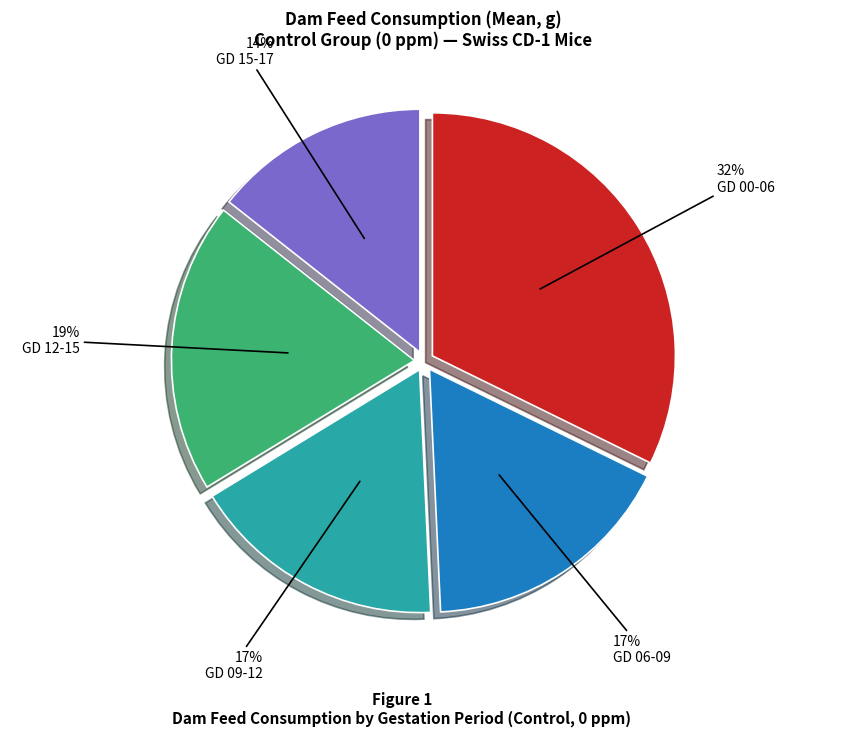

Is there any slice that represents more than half of the pie?

No